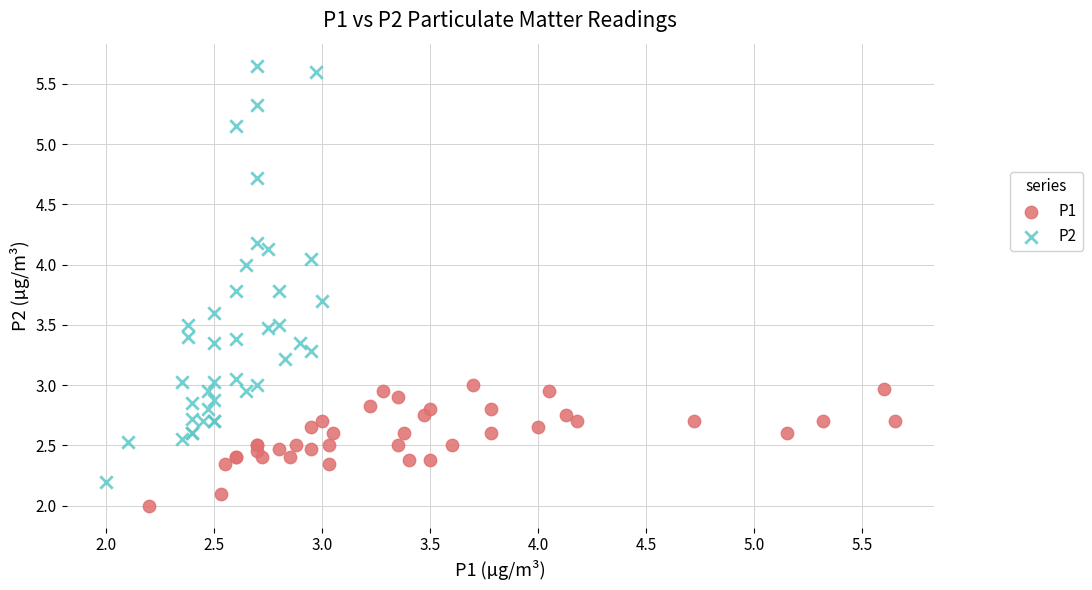

Which series contains the lowest Y value?

P1